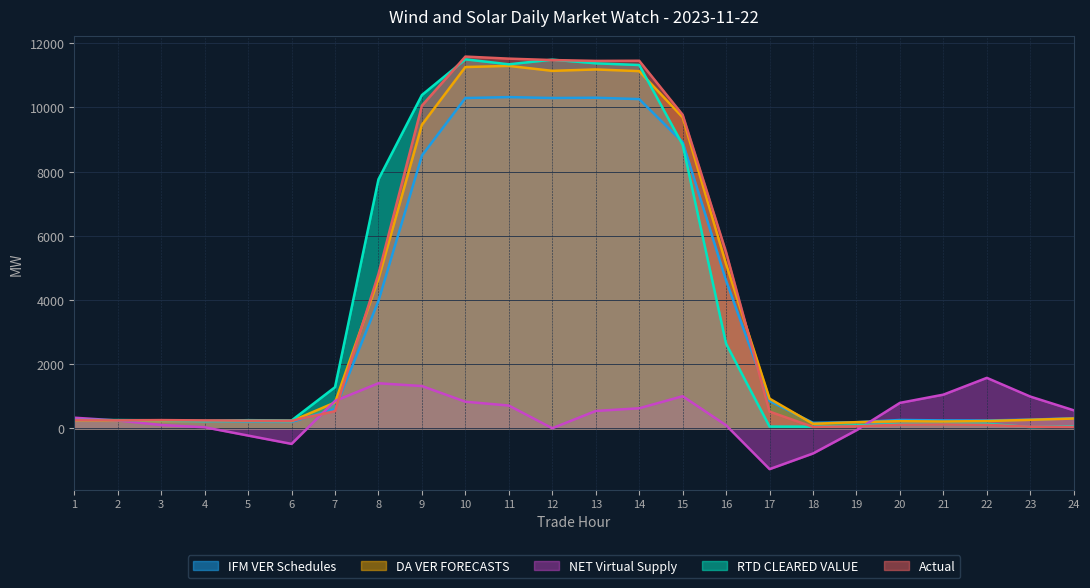

Is the value of RTD CLEARED VALUE at 21 greater than the value of Actual at 23?

Yes